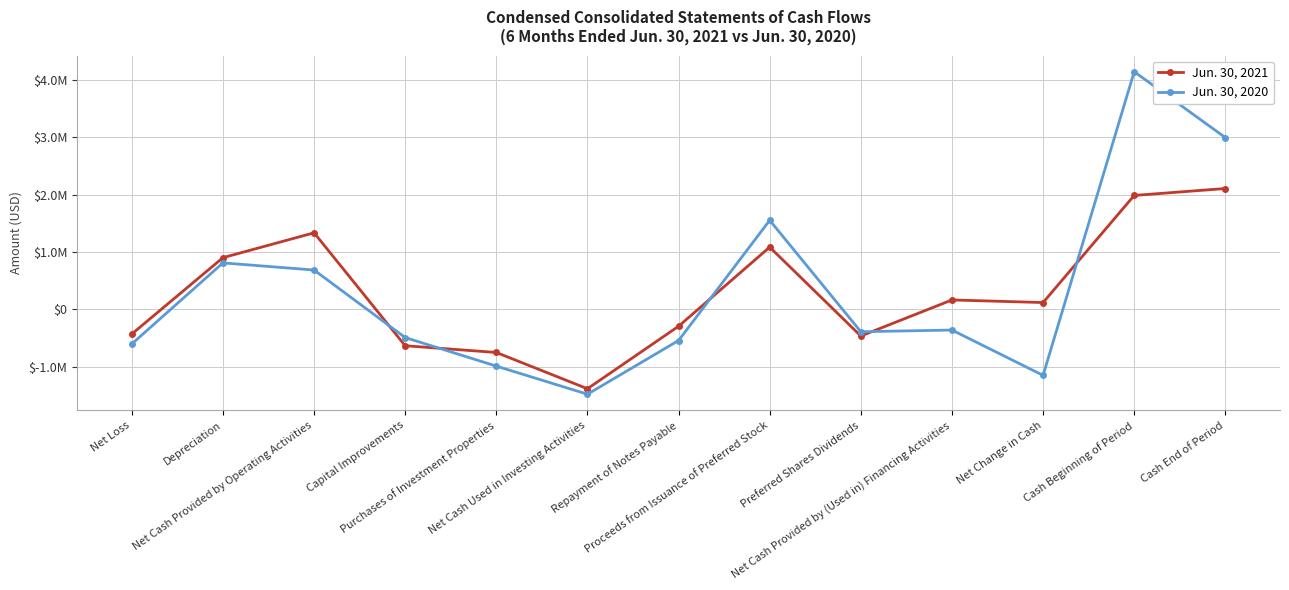

Which series has the largest range (max minus min)?

Jun. 30, 2020